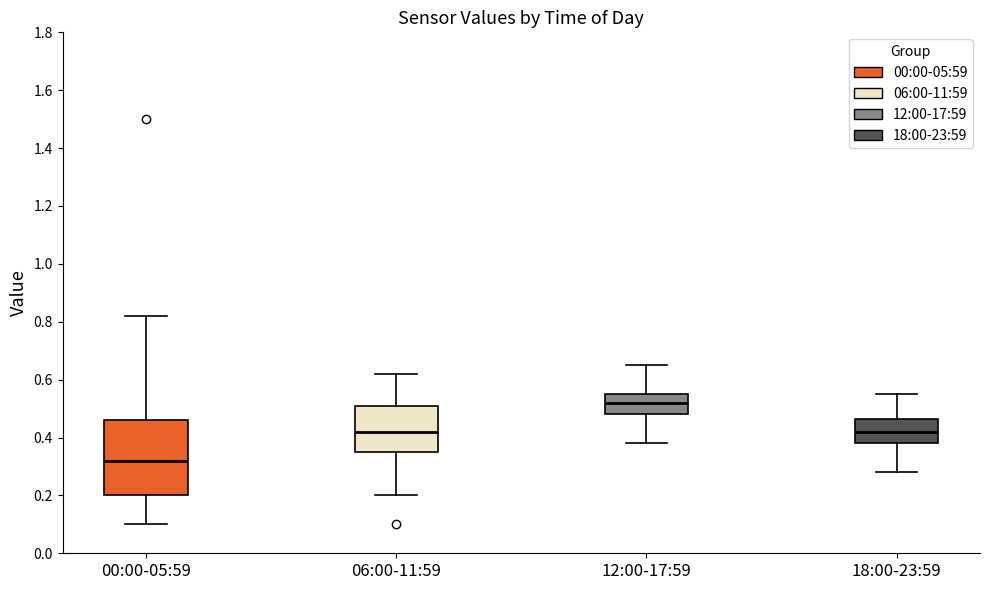

Reading left to right, read every box against the y-axis: the position of its median line, the range the box covers, and the ends of its whiskers. The values are not printed on the chart, so give them approximately, as read against the axis.

00:00-05:59: median 0.32, box 0.20 to 0.46, whiskers 0.10 to 0.82
06:00-11:59: median 0.42, box 0.36 to 0.52, whiskers 0.20 to 0.62
12:00-17:59: median 0.52, box 0.48 to 0.56, whiskers 0.38 to 0.66
18:00-23:59: median 0.42, box 0.38 to 0.46, whiskers 0.28 to 0.56